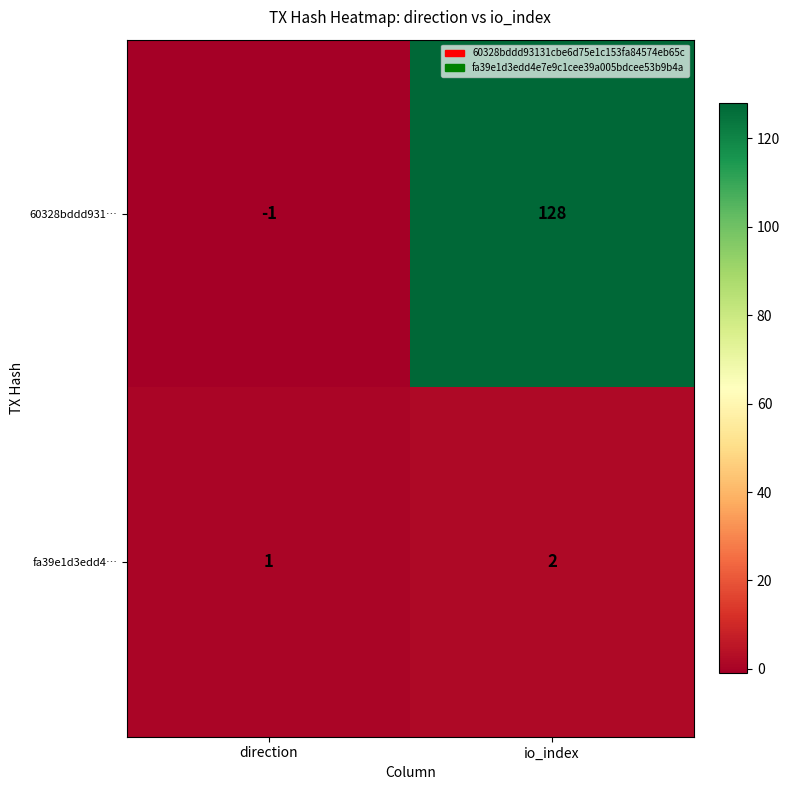

How many data points does each series have?

2